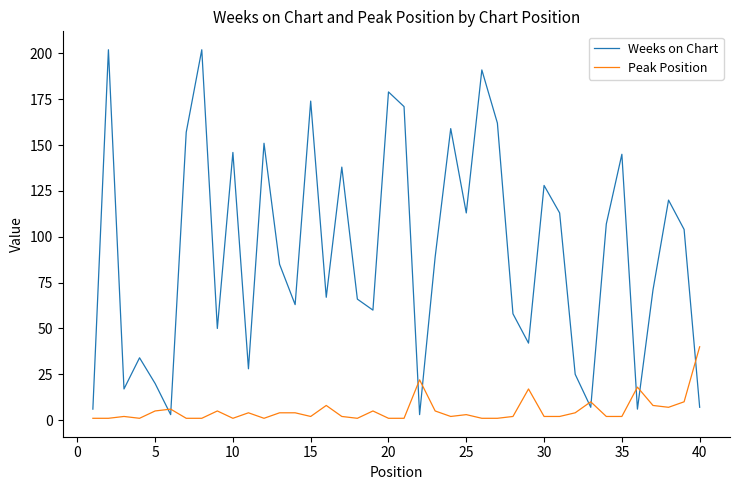

Rank the series by their average value, from highest to lowest.

Weeks on Chart, Peak Position